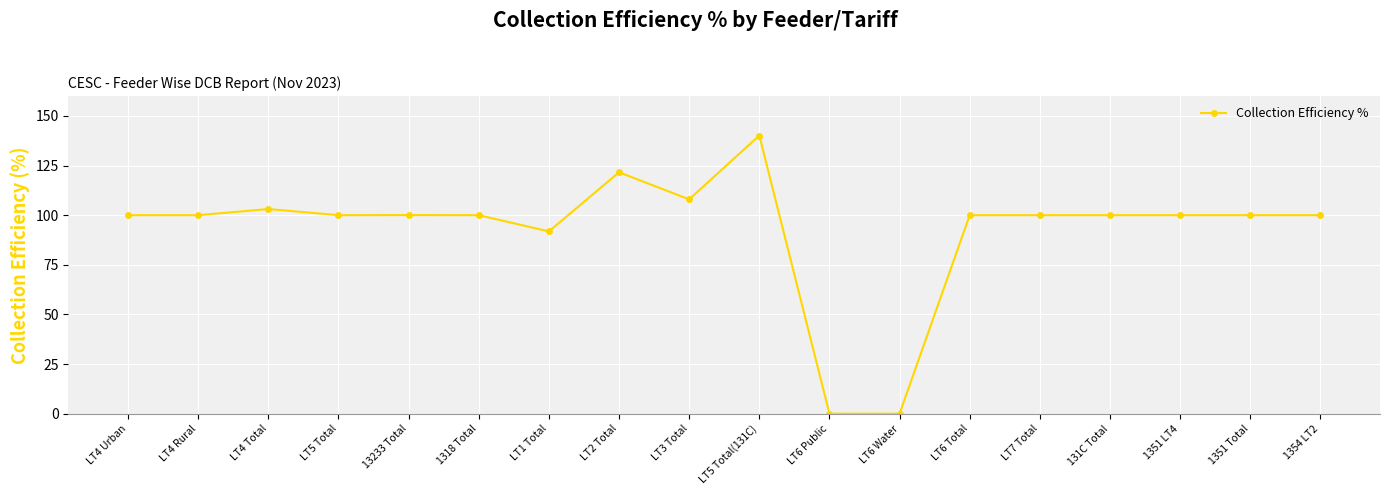

Does the chart display data point markers on the line(s)?

Yes